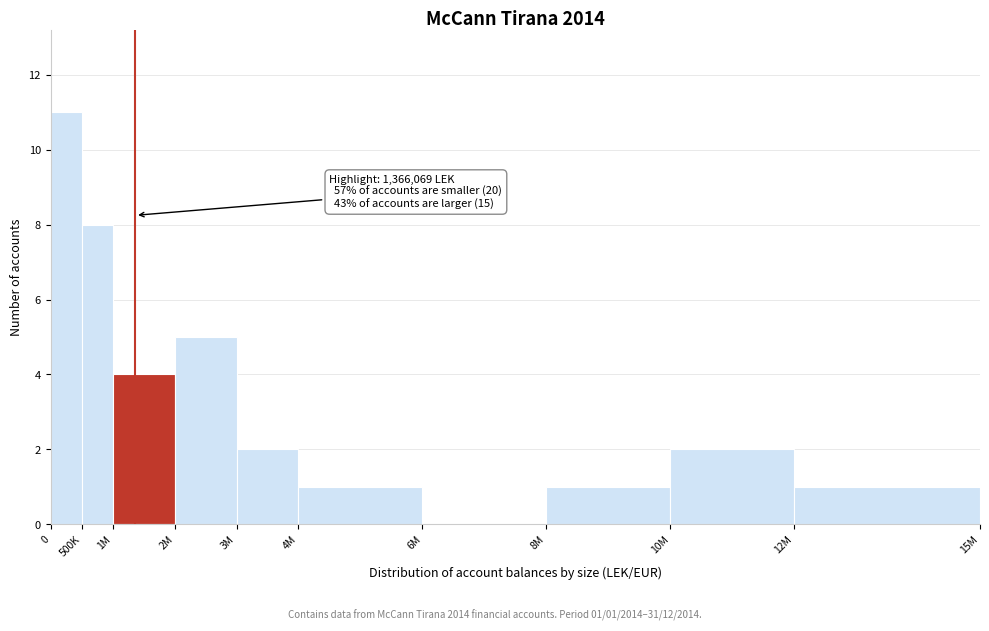

Reading right to left, what are all the values shown in this chart?

12M=1	10M=2	8M=1	6M=0	4M=1	3M=2	2M=5	1M=4	500K=8	0=11